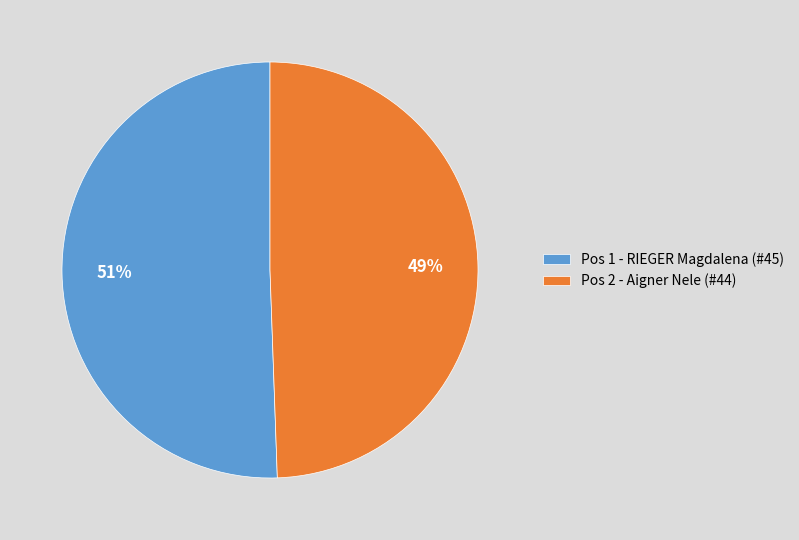

What is the smallest slice in the pie chart?

Pos 2 - Aigner Nele (#44)